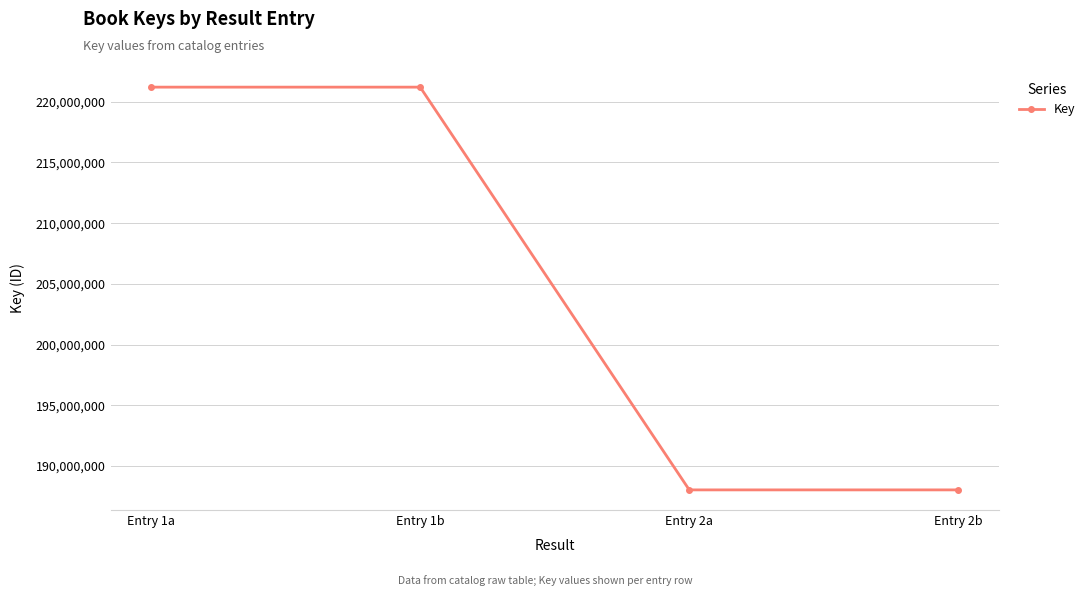

The value at Entry 2a is 188040377. True or false?

True